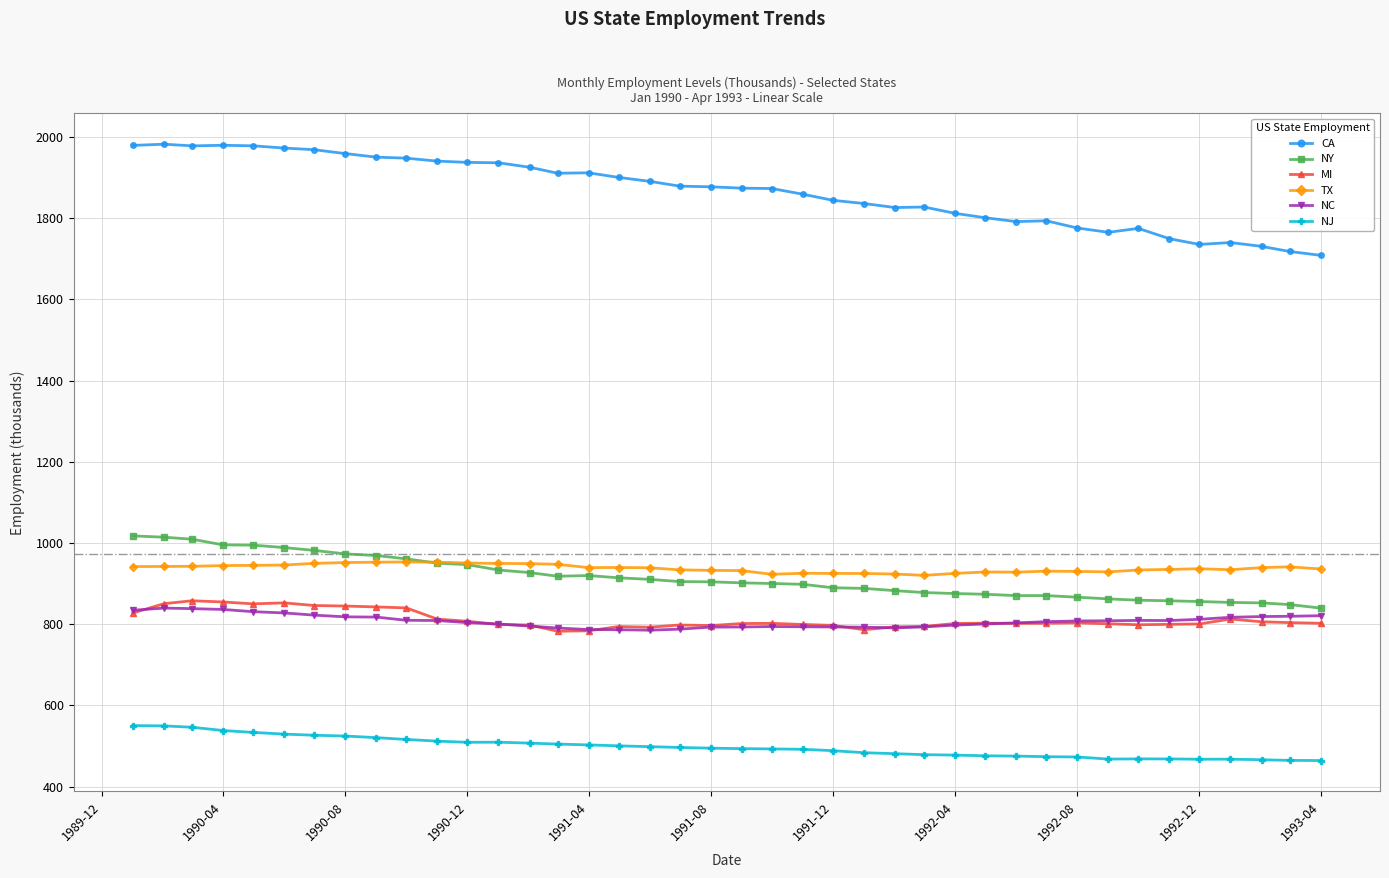

At how many categories does at least one series exceed 1152?

40